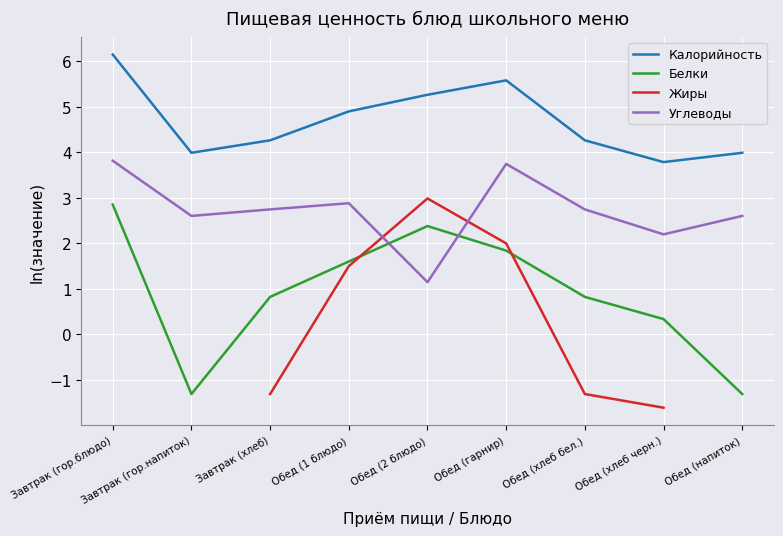

Which has a higher value, Обед (1 блюдо) or Завтрак (гор.напиток)?

Обед (1 блюдо)